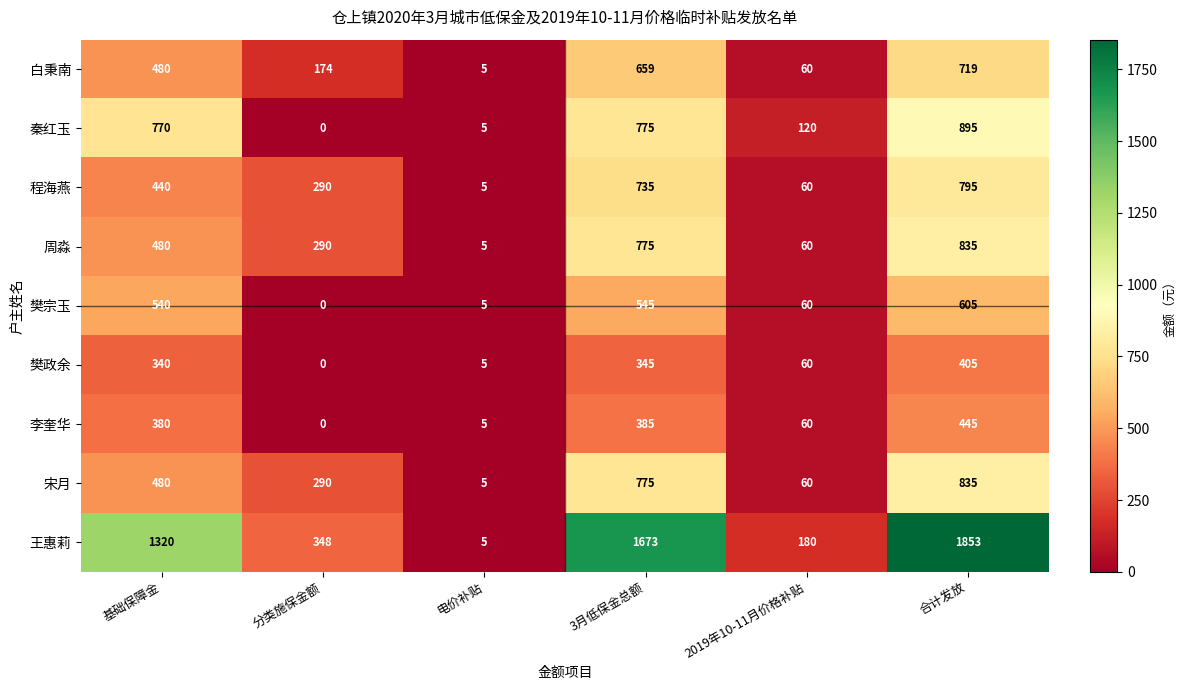

How many values in the 白秉南 series are below 480?

3